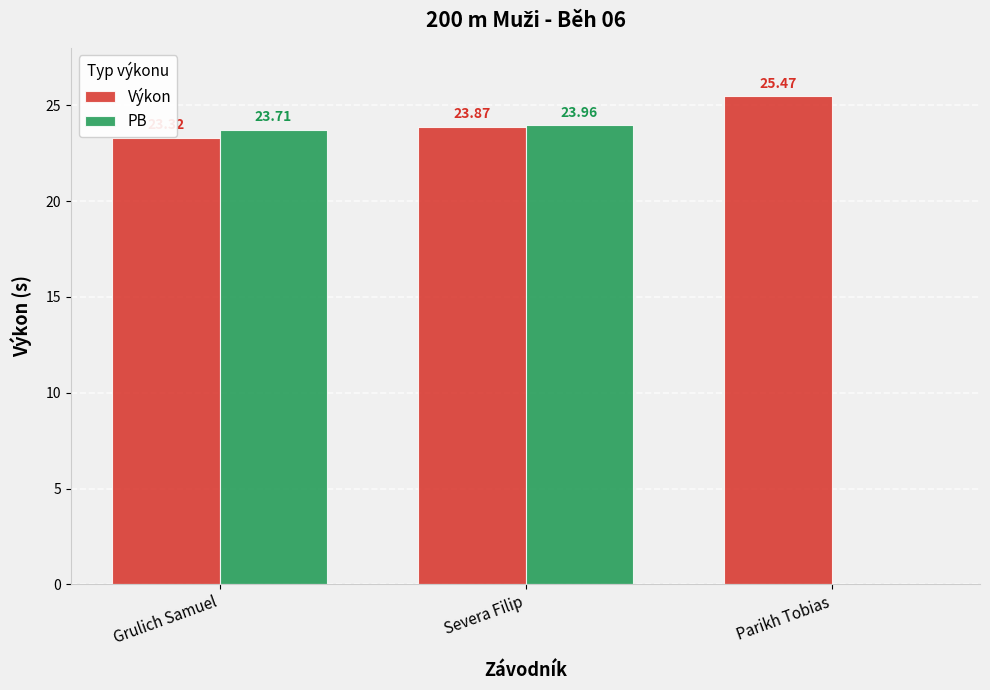

Are the bars grouped side by side (vs. stacked)?

Yes